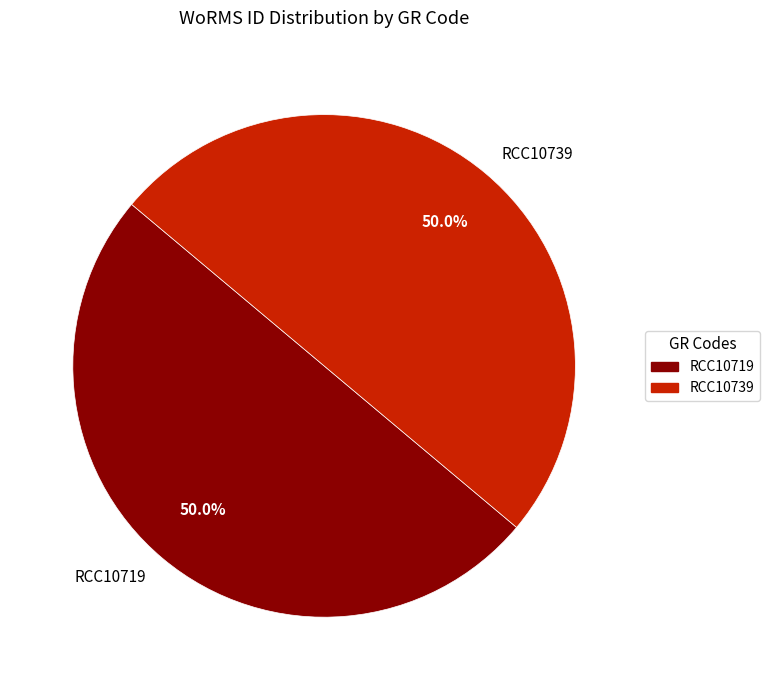

How many slices are in this pie chart?

2